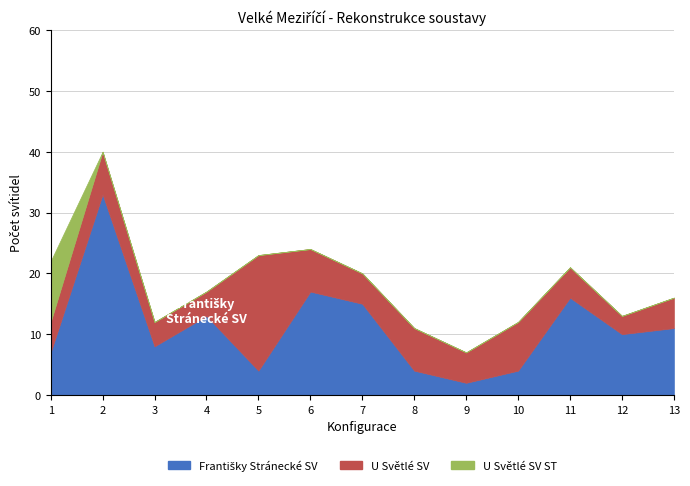

At how many categories does at least one series exceed 17?

2